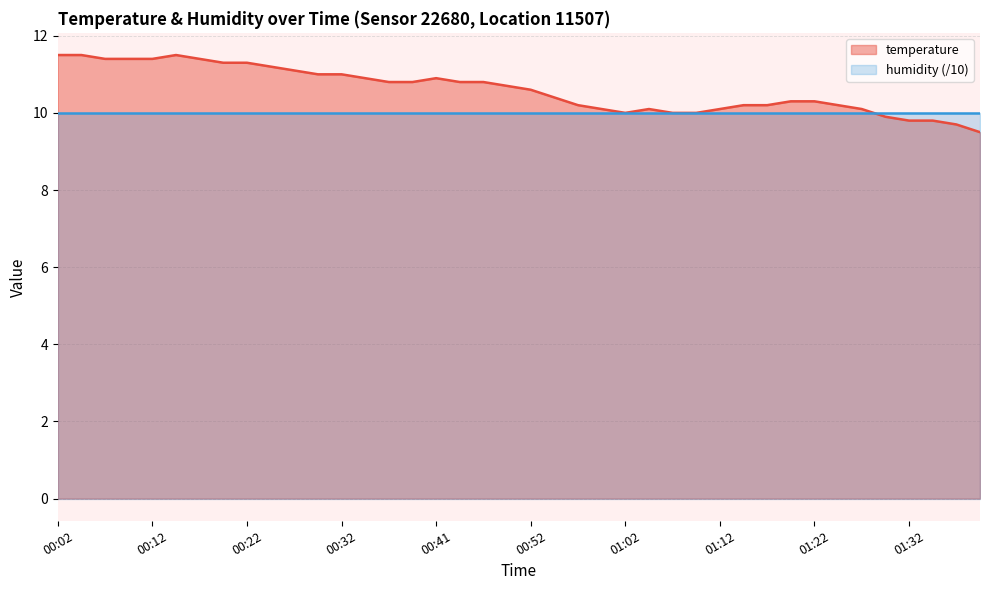

Reading right to left, what are all the values shown in this chart?

01:39=9.5	01:37=9.7	01:34=9.8	01:32=9.8	01:30=9.9	01:27=10.1	01:25=10.2	01:22=10.3	01:20=10.3	01:17=10.2	01:15=10.2	01:12=10.1	01:09=10.0	01:07=10.0	01:04=10.1	01:02=10.0	00:59=10.1	00:57=10.2	00:54=10.4	00:52=10.6	00:49=10.7	00:46=10.8	00:44=10.8	00:41=10.9	00:39=10.8	00:37=10.8	00:34=10.9	00:32=11.0	00:29=11.0	00:27=11.1	00:24=11.2	00:22=11.3	00:19=11.3	00:17=11.4	00:14=11.5	00:12=11.4	00:09=11.4	00:07=11.4	00:04=11.5	00:02=11.5